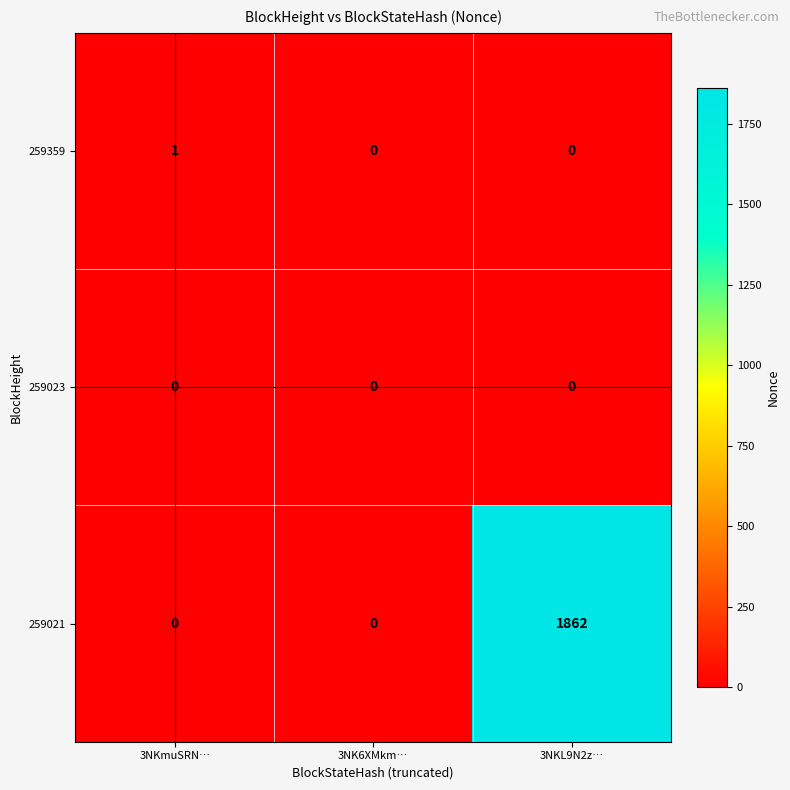

Reading left to right, extract all data points from this chart.

259359: 1	0	0
259023: 0	0	0
259021: 0	0	1862